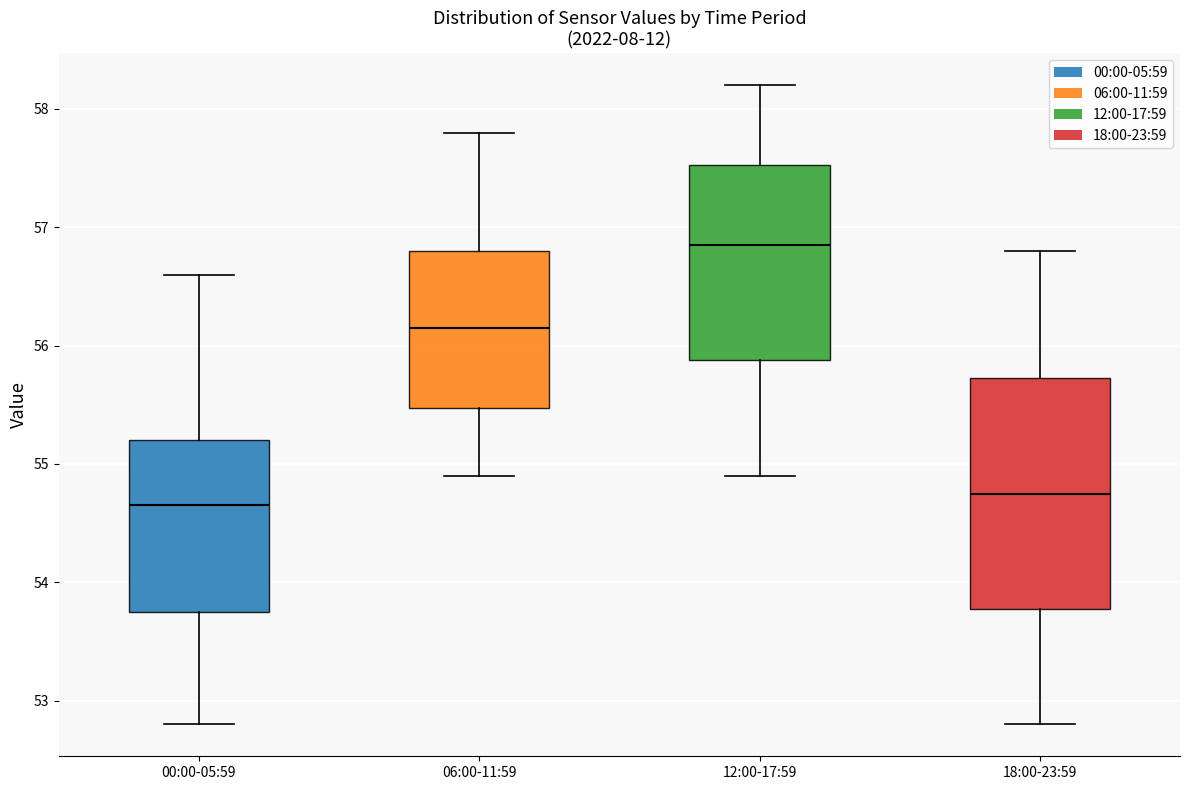

Reading left to right, transcribe this box plot: for each box, give where its median line is, the range the box spans, and where its two whiskers end, as read against the y-axis. The values are not printed on the chart, so give them approximately, as read against the axis.

00:00-05:59: median 54.7, box 53.8 to 55.2, whiskers 52.8 to 56.6
06:00-11:59: median 56.2, box 55.5 to 56.8, whiskers 54.9 to 57.8
12:00-17:59: median 56.9, box 55.9 to 57.5, whiskers 54.9 to 58.2
18:00-23:59: median 54.8, box 53.8 to 55.7, whiskers 52.8 to 56.8